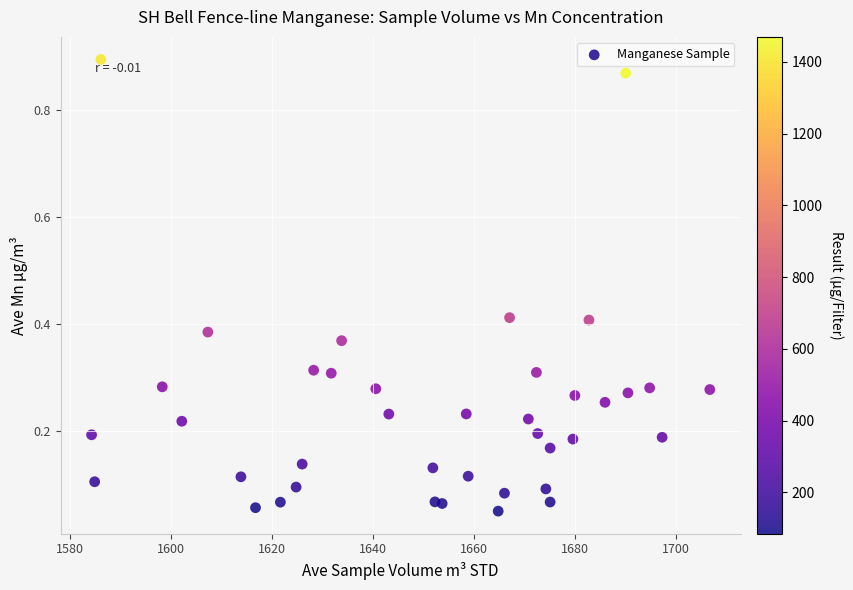

What is the range of Y values (max minus min)?

0.8